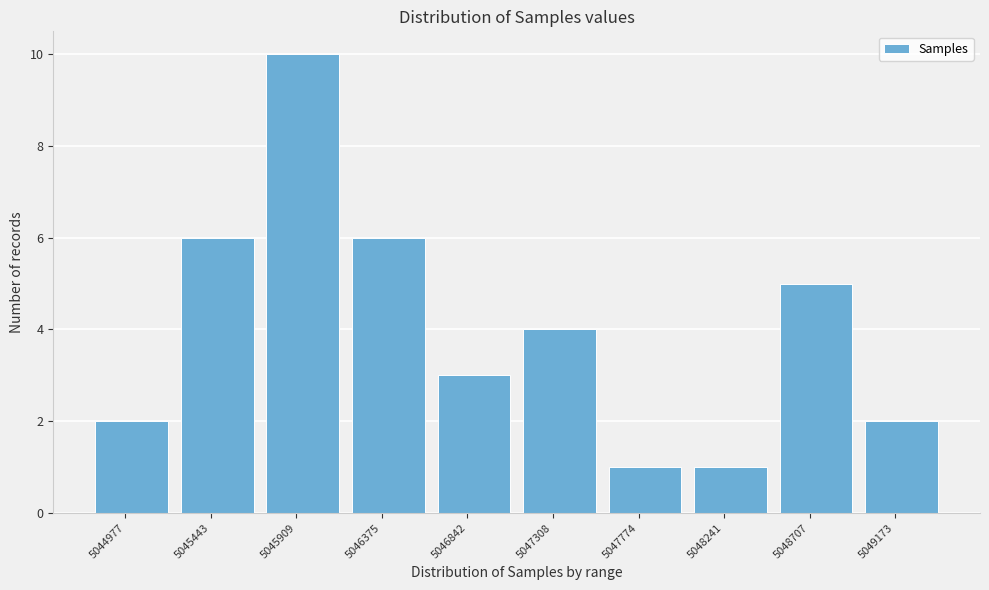

Reading left to right, transcribe all the data shown in this chart.

2	6	10	6	3	4	1	1	5	2